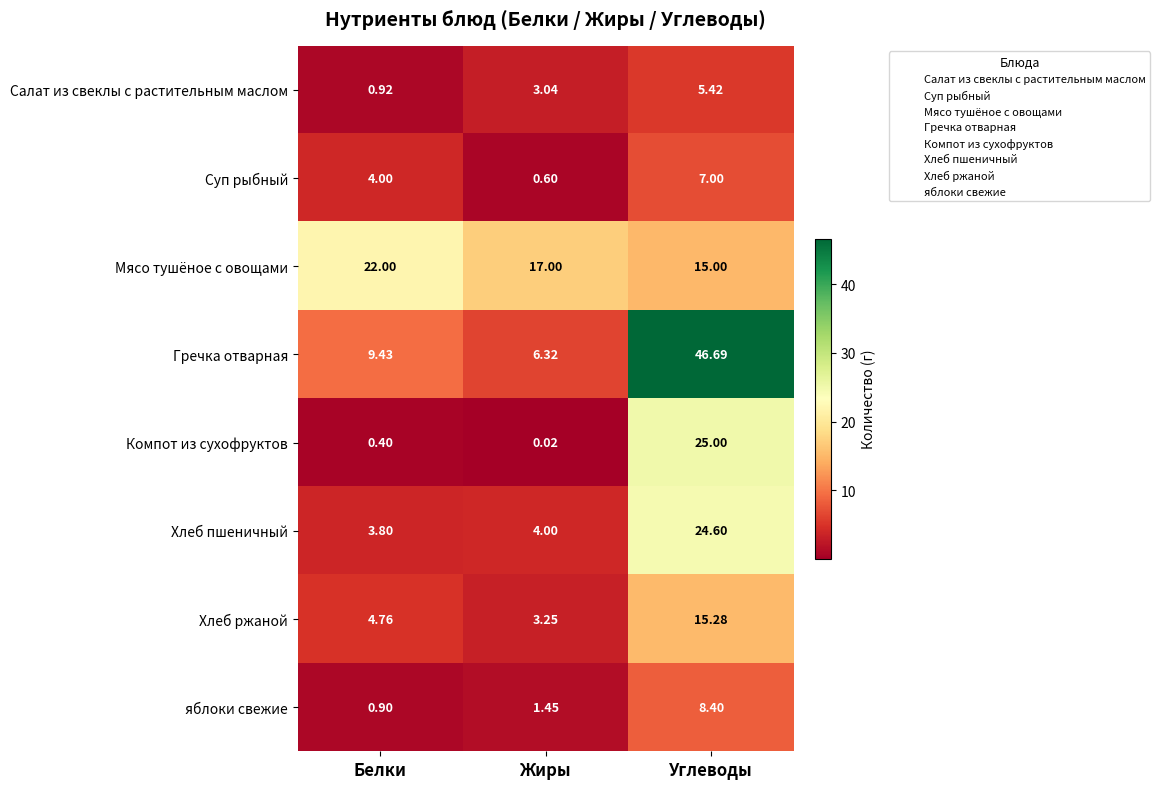

Count the number of categories in the chart.

3